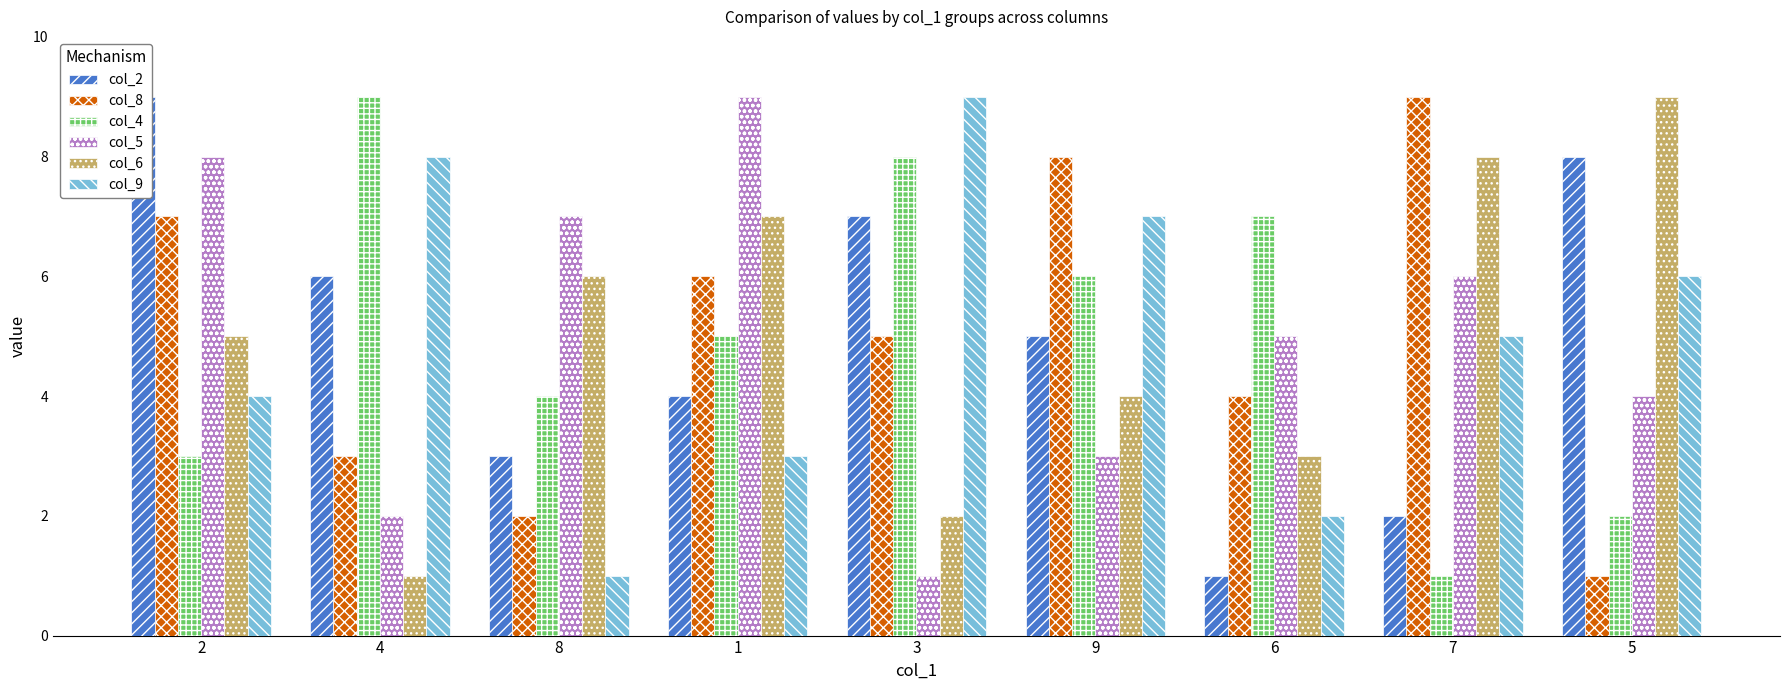

What is the label of the 3rd bar from the right?

6